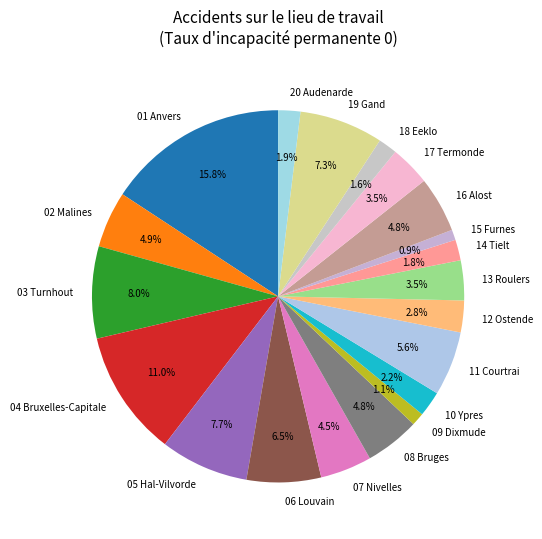

Which category has the biggest portion of the pie?

01 Anvers